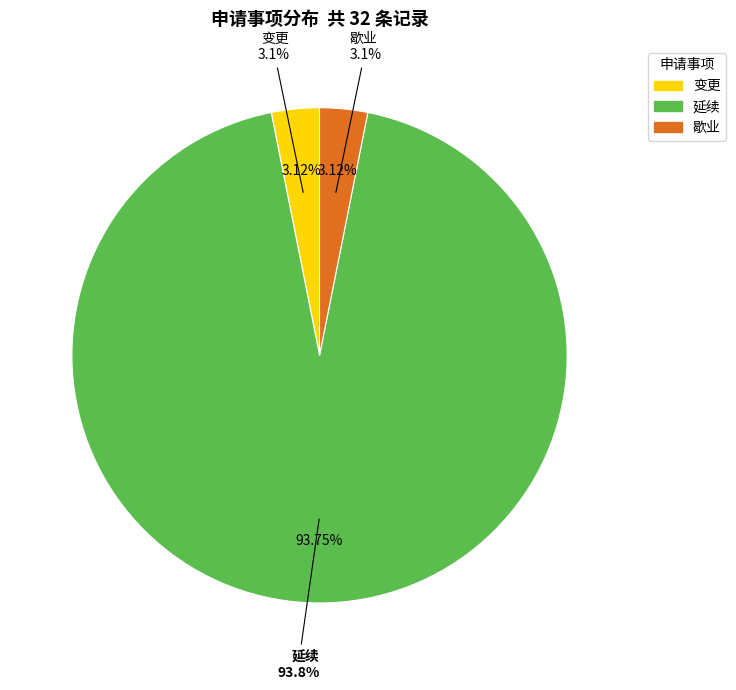

Is it true that 歇业 is 1% of the pie?

False